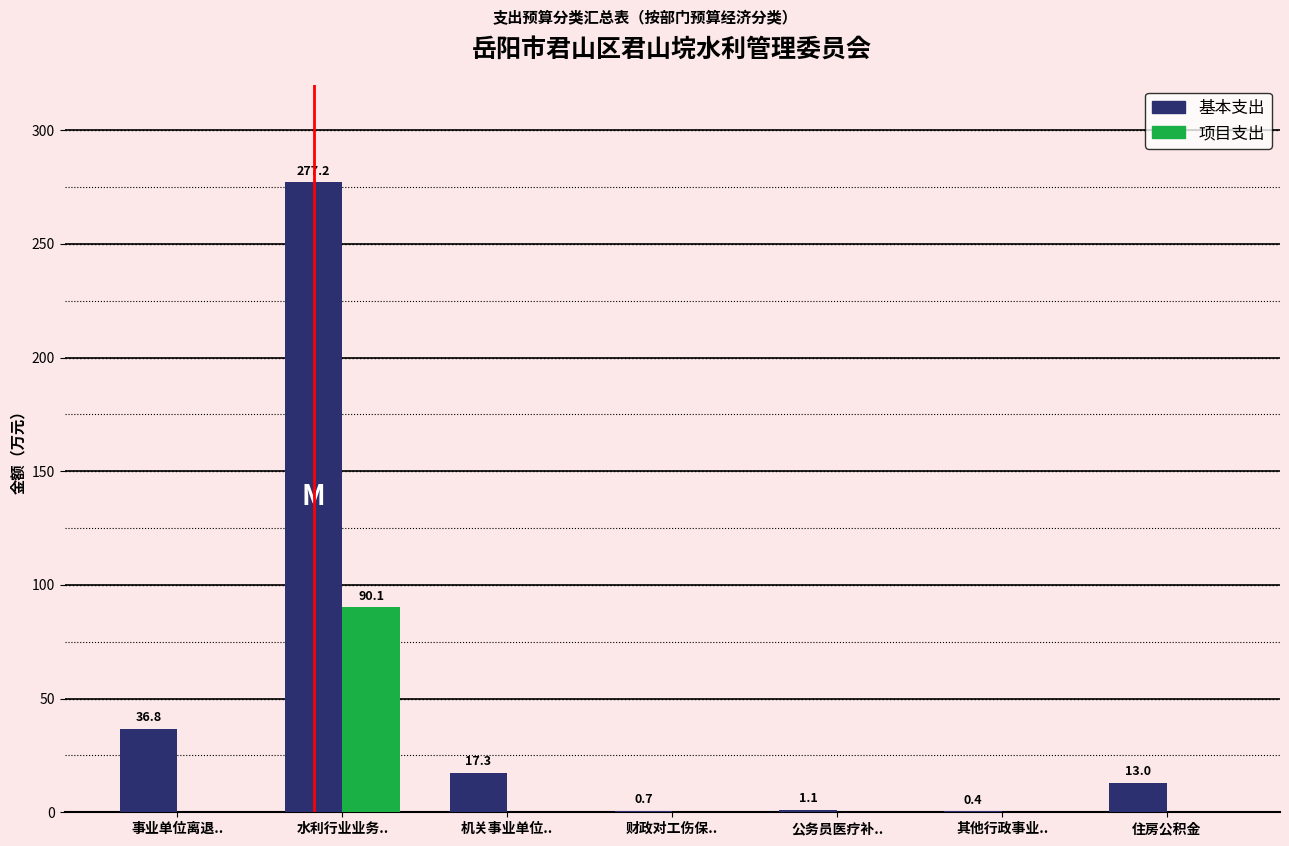

What is the total value across all series at 财政对工伤保..?

0.7